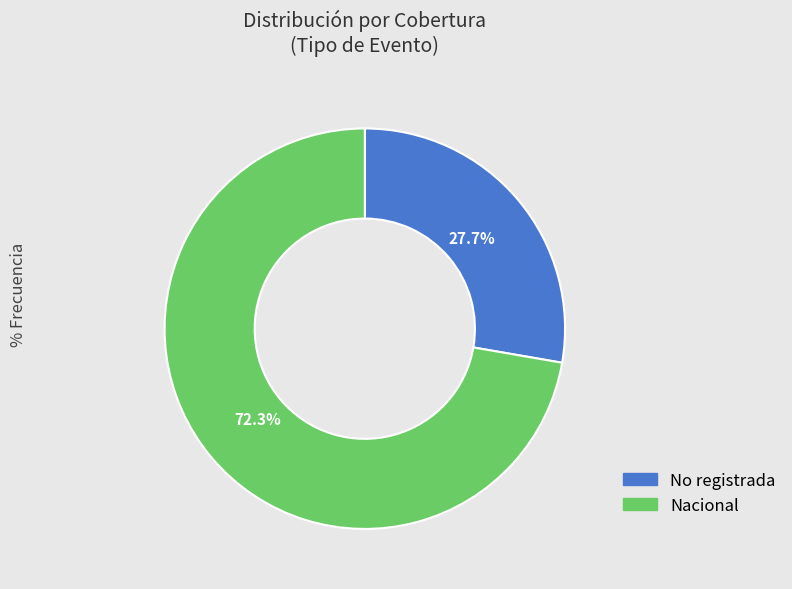

To the nearest percent, what is the difference between the largest and smallest slice percentages?

45%